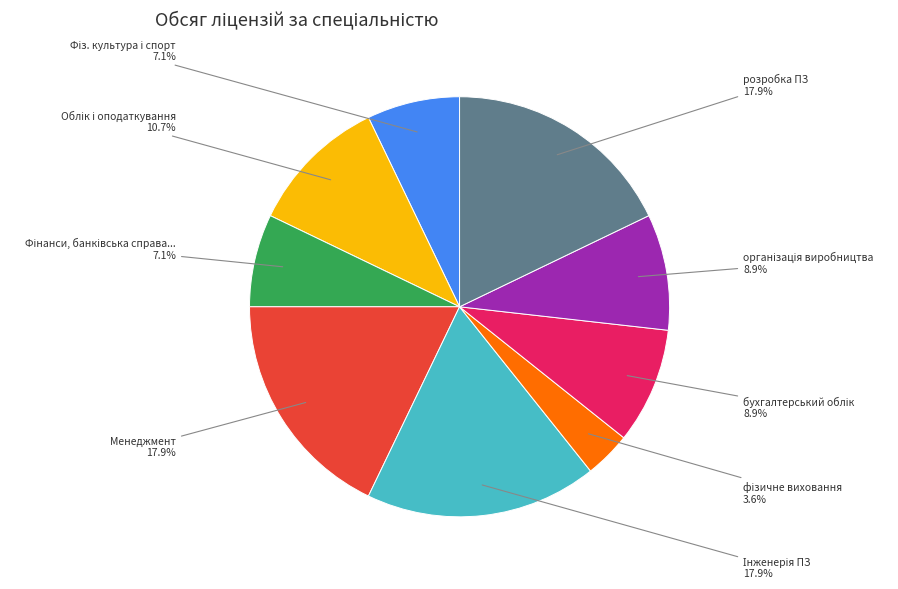

What portion of the pie excludes Менеджмент?

82.1%